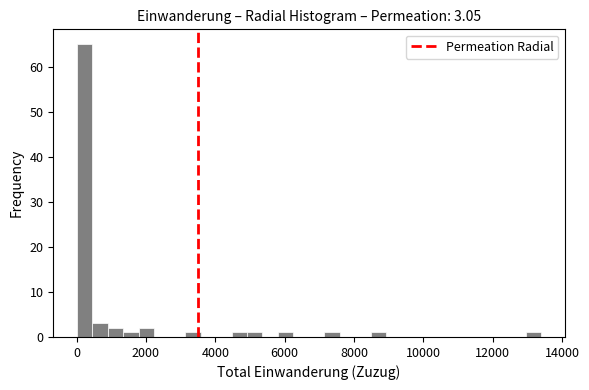

Read against the x-axis, roughly where is the centre of the tallest bar?

200